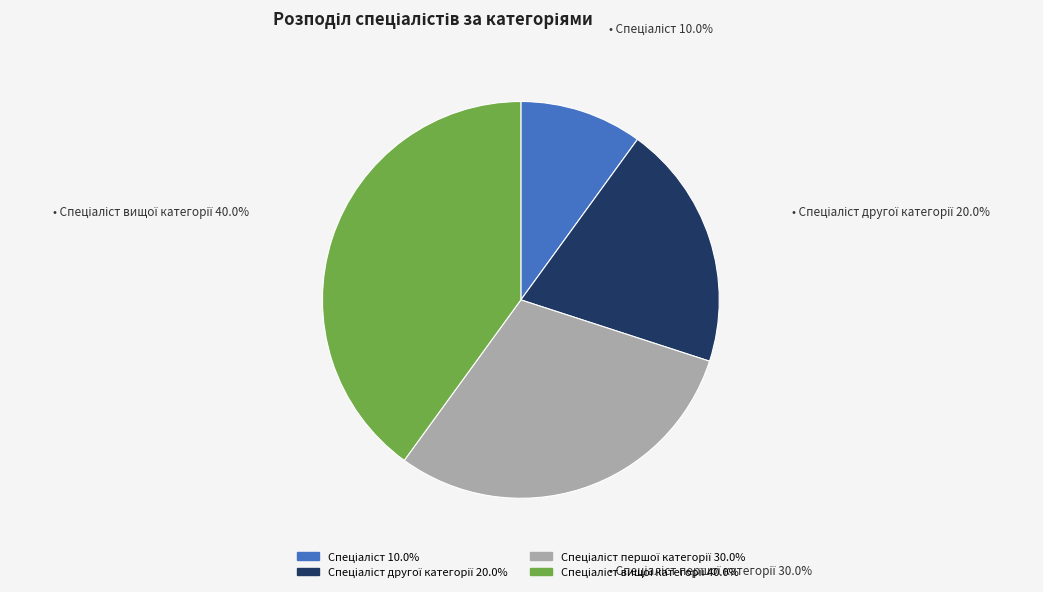

Does any single category account for the majority?

No